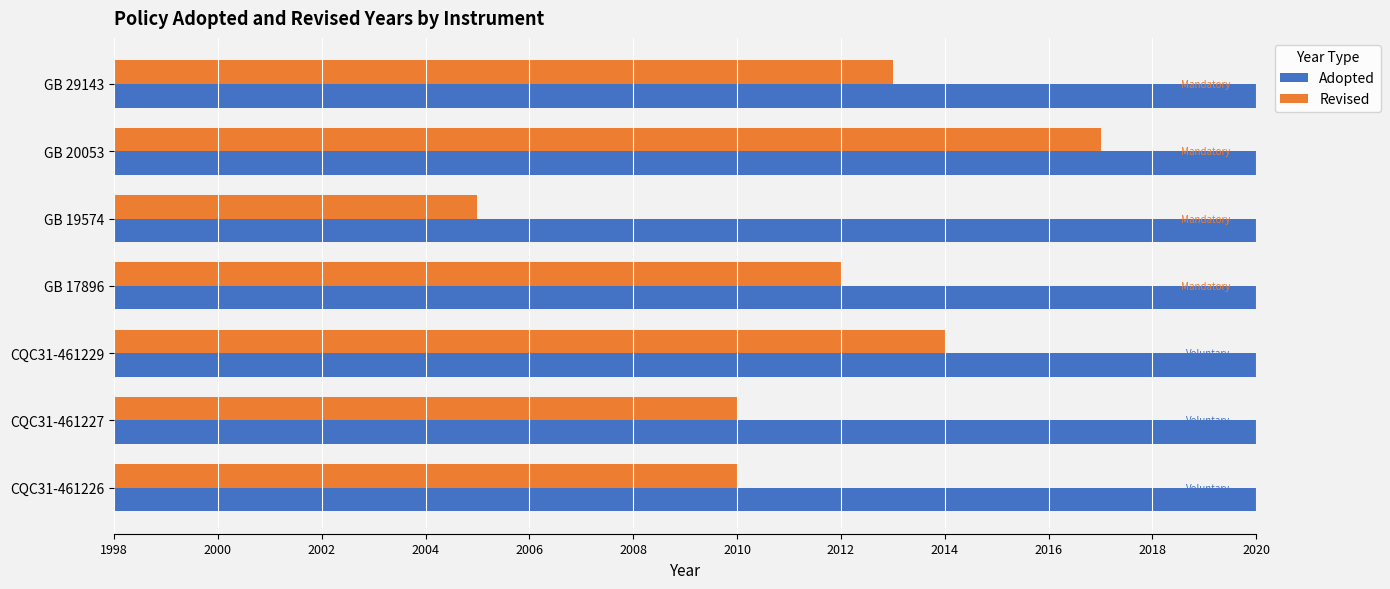

How many bars are there in each group?

2